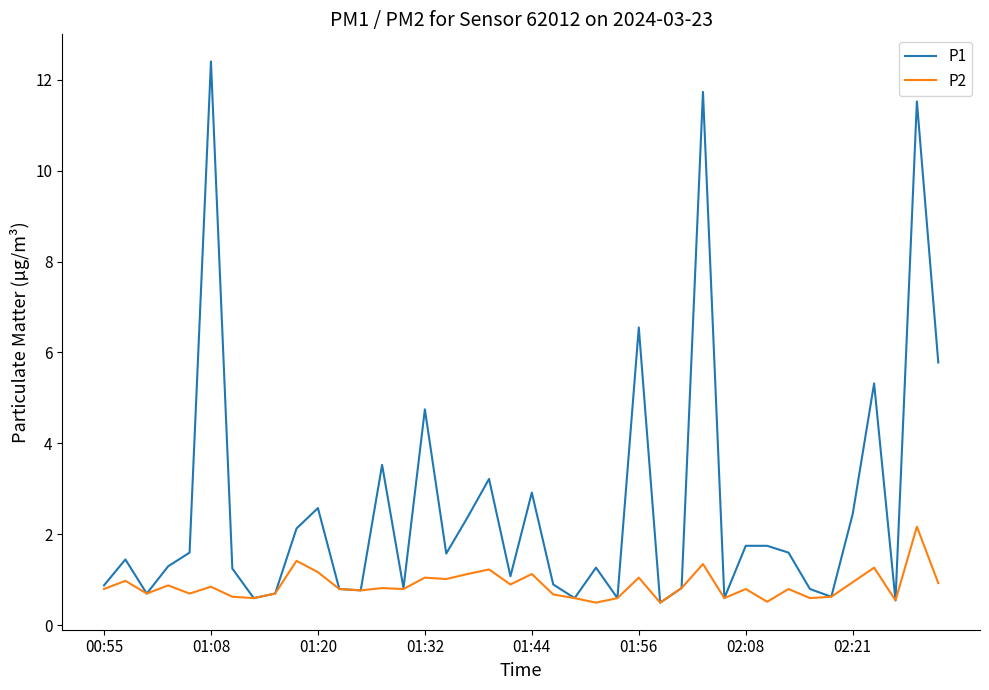

What is the minimum value for P1?

0.5